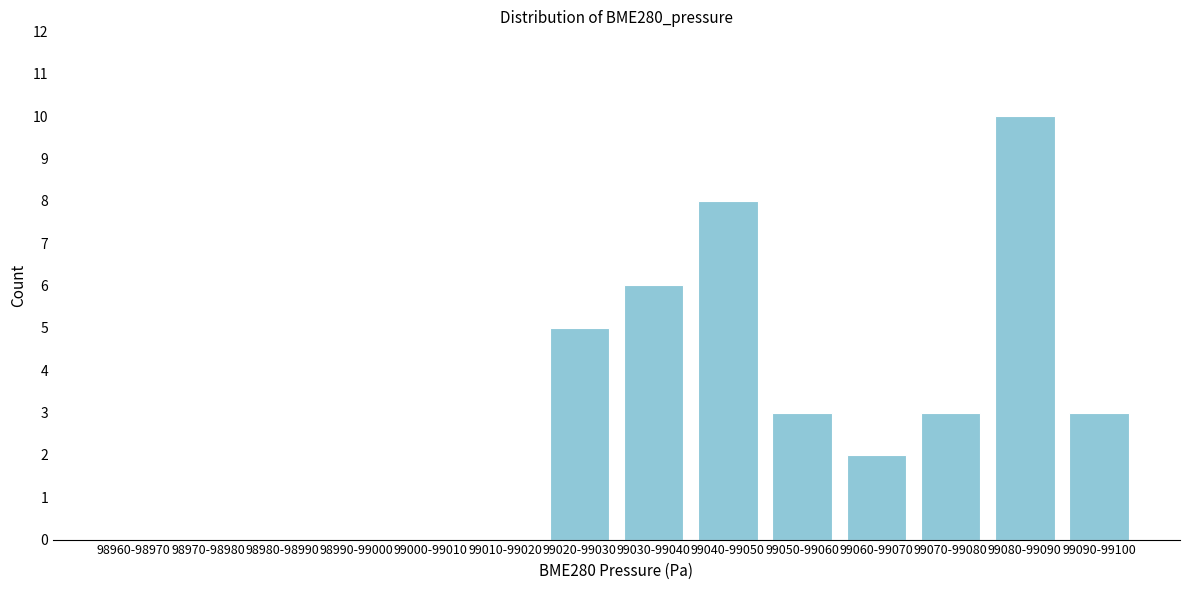

Reading left to right, list all the values displayed in this chart.

98960-98970=0	98970-98980=0	98980-98990=0	98990-99000=0	99000-99010=0	99010-99020=0	99020-99030=5	99030-99040=6	99040-99050=8	99050-99060=3	99060-99070=2	99070-99080=3	99080-99090=10	99090-99100=3